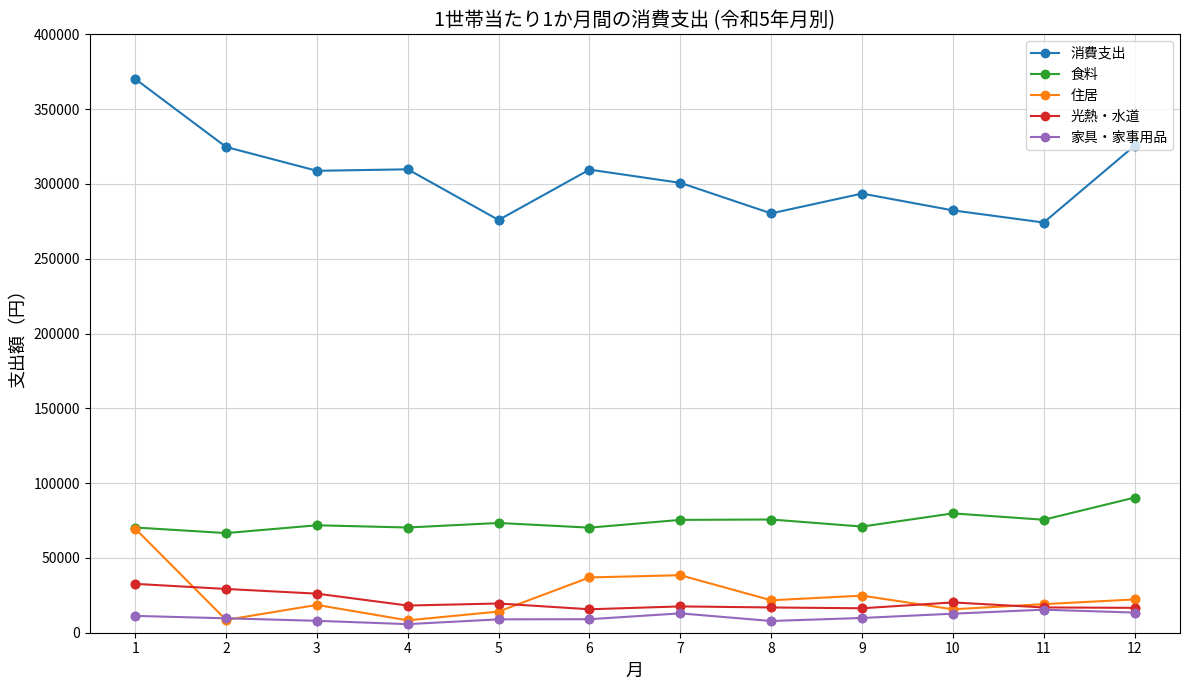

Which series has the widest spread of values?

消費支出